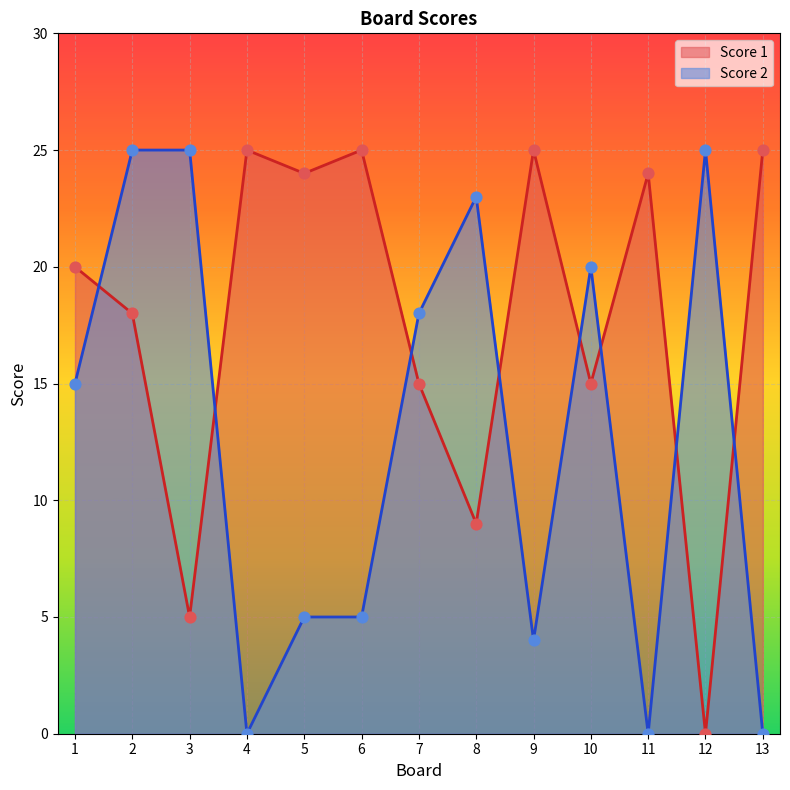

Which series reaches the minimum Y coordinate?

Score 1